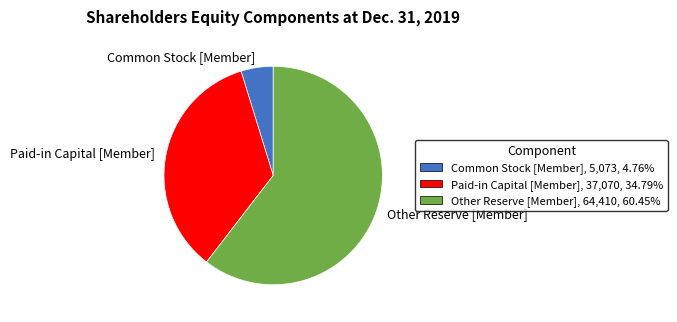

Combined, do Common Stock [Member] and Paid-in Capital [Member] account for over 50%?

No